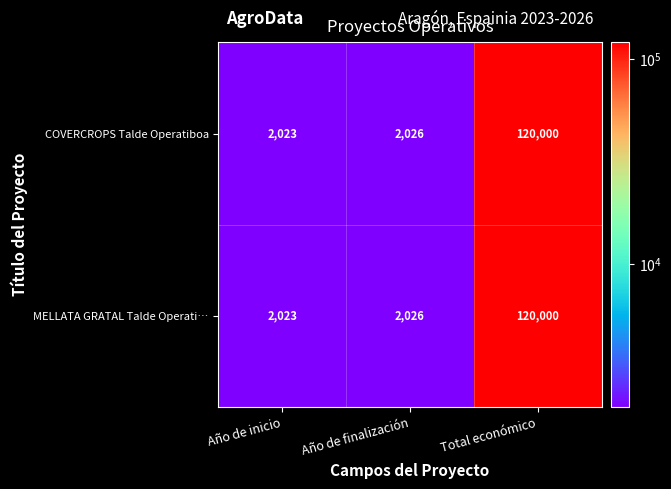

What is the difference between the maximum and minimum values in the COVERCROPS Talde Operatiboa series?

117977